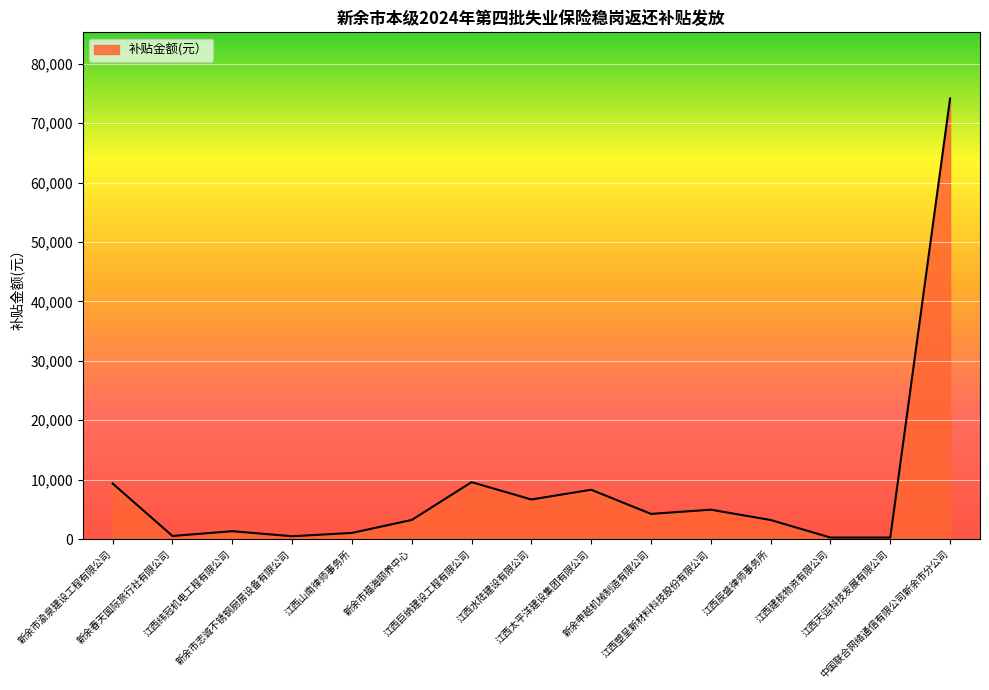

How many distinct data groups are displayed?

1